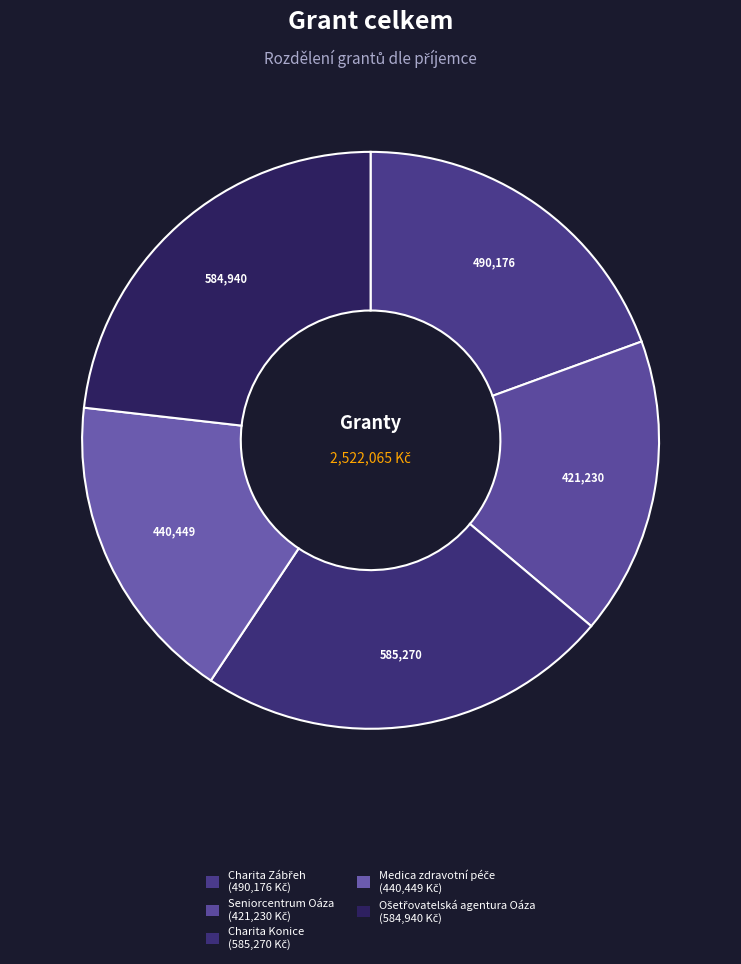

How many segments does this pie chart have?

5